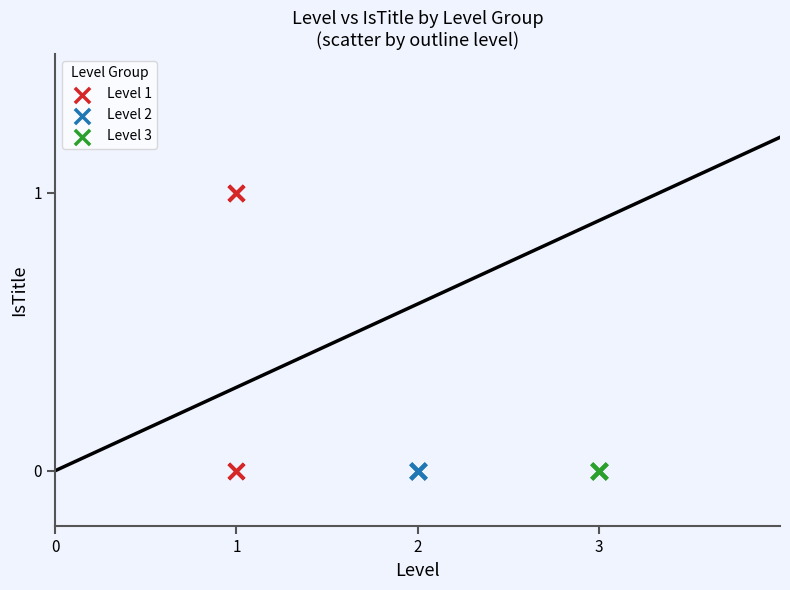

Which series reaches the maximum Y coordinate?

Level 1